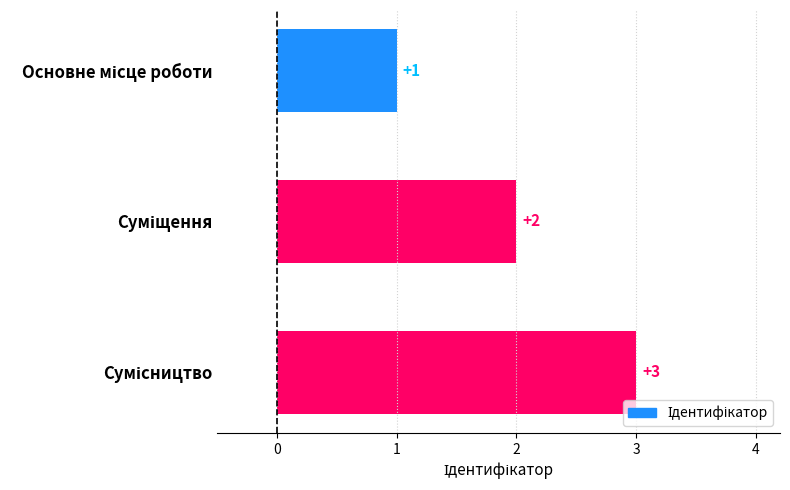

How many values are between 1 and 3?

3